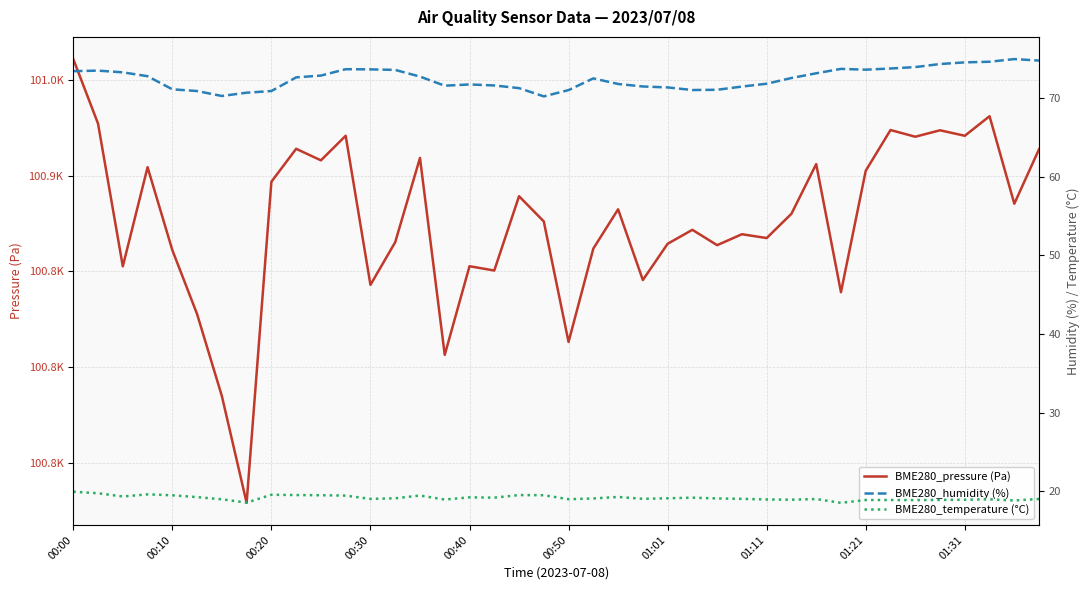

Which series has the largest total across all categories?

BME280_pressure (Pa)